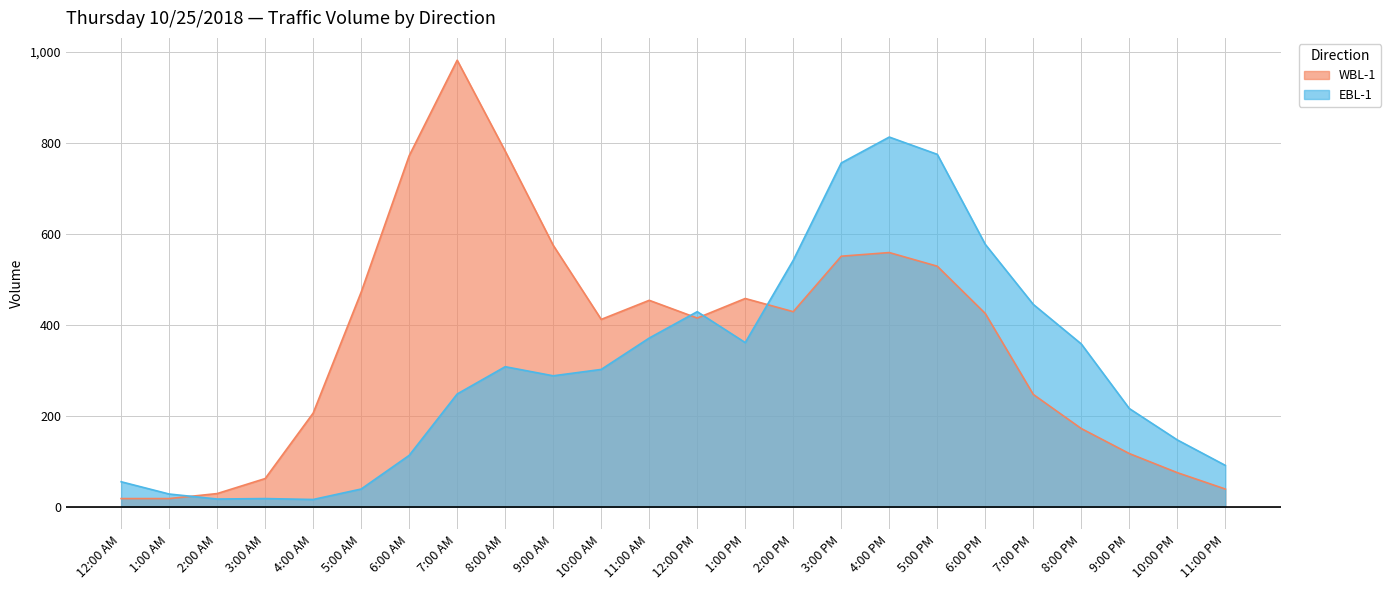

Which series has the largest total across all categories?

WBL-1